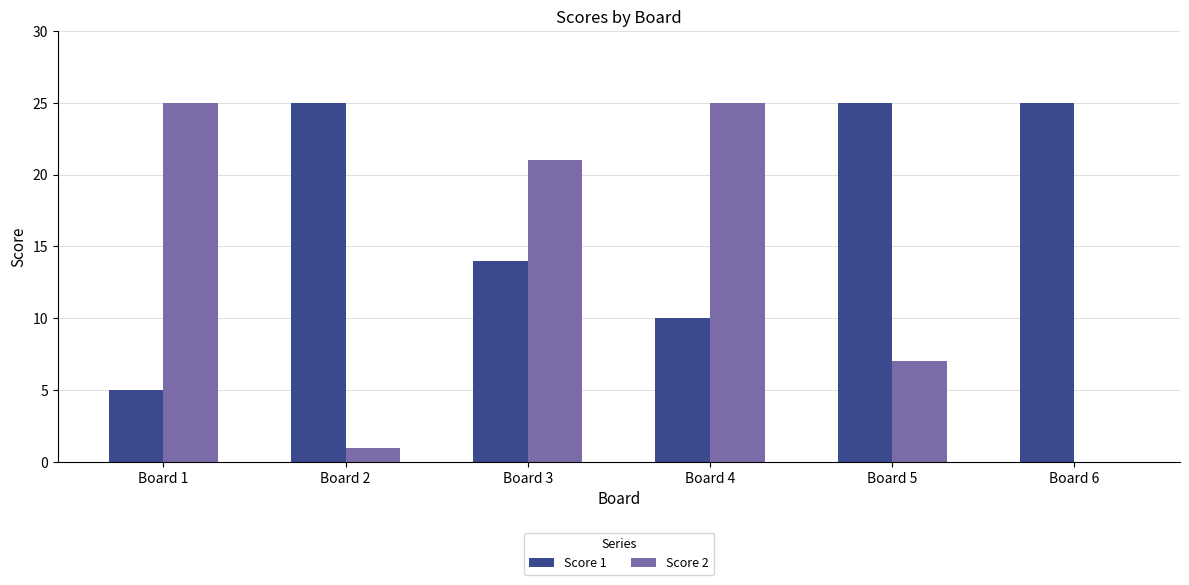

Reading left to right, transcribe all the data shown in this chart.

Score 1: Board 1=5	Board 2=25	Board 3=14	Board 4=10	Board 5=25	Board 6=25
Score 2: Board 1=25	Board 2=1	Board 3=21	Board 4=25	Board 5=7	Board 6=0